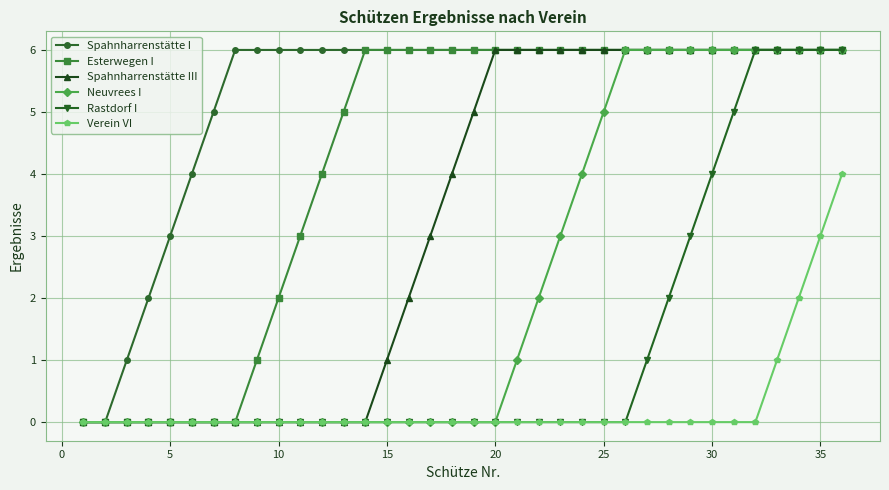

What is the average value of the Spahnharrenstätte III series?

3